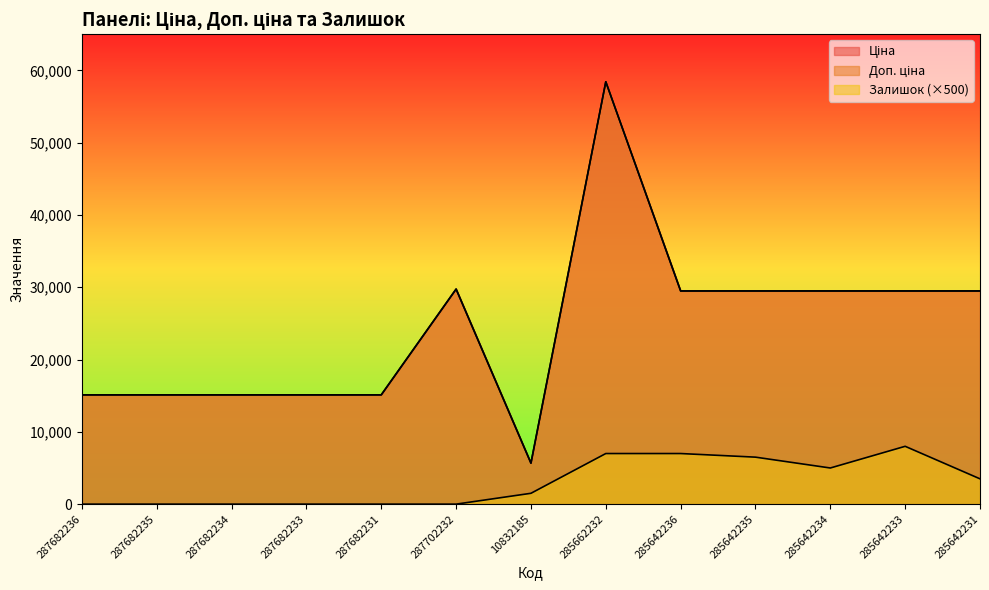

Reading left to right, what are all the values shown in this chart?

Ціна: 287682236=15120.0	287682235=15120.0	287682234=15120.0	287682233=15120.0	287682231=15120.0	287702232=29747.2	10832185=5673.8	285662232=58426.5	285642236=29491.5	285642235=29491.5	285642234=29491.5	285642233=29491.5	285642231=29491.5
Доп. ціна: 287682236=15120.0	287682235=15120.0	287682234=15120.0	287682233=15120.0	287682231=15120.0	287702232=29747.2	10832185=5673.8	285662232=58426.5	285642236=29491.5	285642235=29491.5	285642234=29491.5	285642233=29491.5	285642231=29491.5
Залишок: 287682236=0.0	287682235=0.0	287682234=0.0	287682233=0.0	287682231=0.0	287702232=0.0	10832185=1500.0	285662232=7000.0	285642236=7000.0	285642235=6500.0	285642234=5000.0	285642233=8000.0	285642231=3500.0